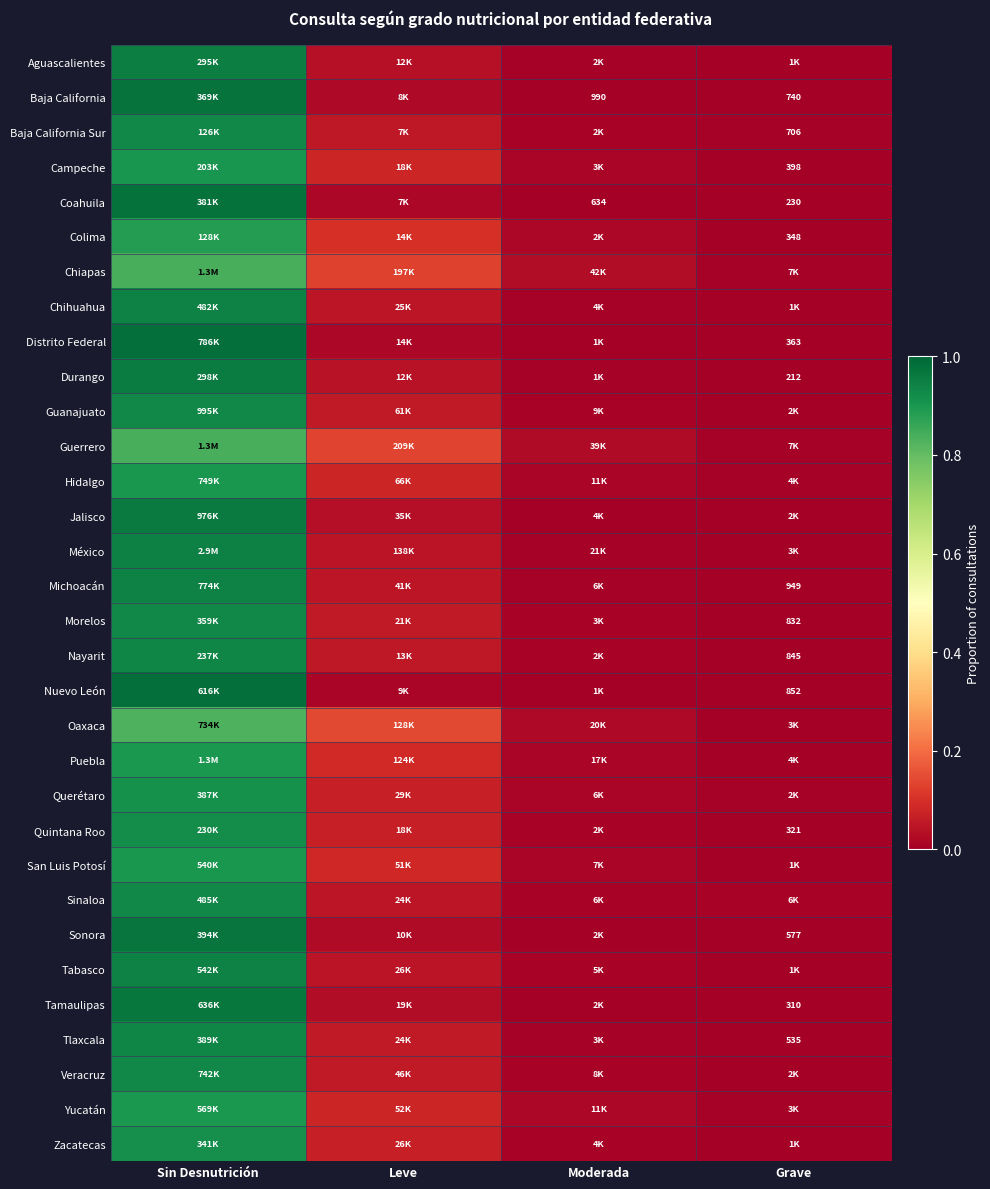

List the labels in order of Chiapas value, smallest first.

Grave, Moderada, Leve, Sin Desnutrición